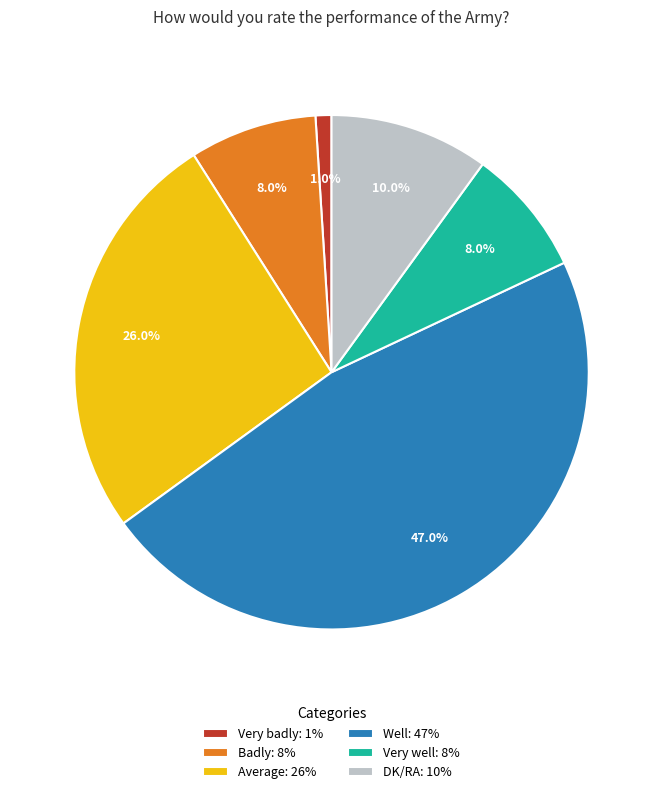

Is there any slice that represents more than half of the pie?

No